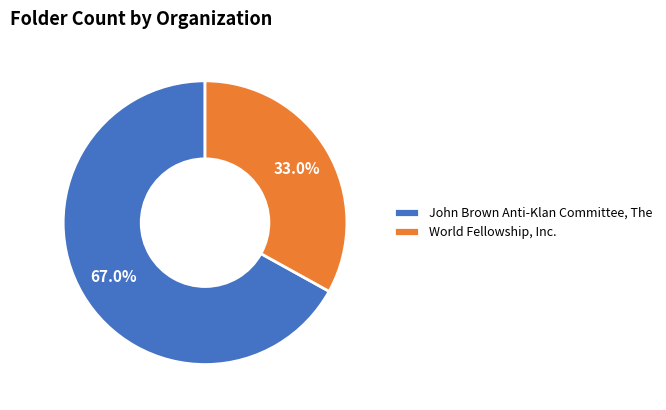

The World Fellowship, Inc. slice represents 33% of the pie. True or false?

True